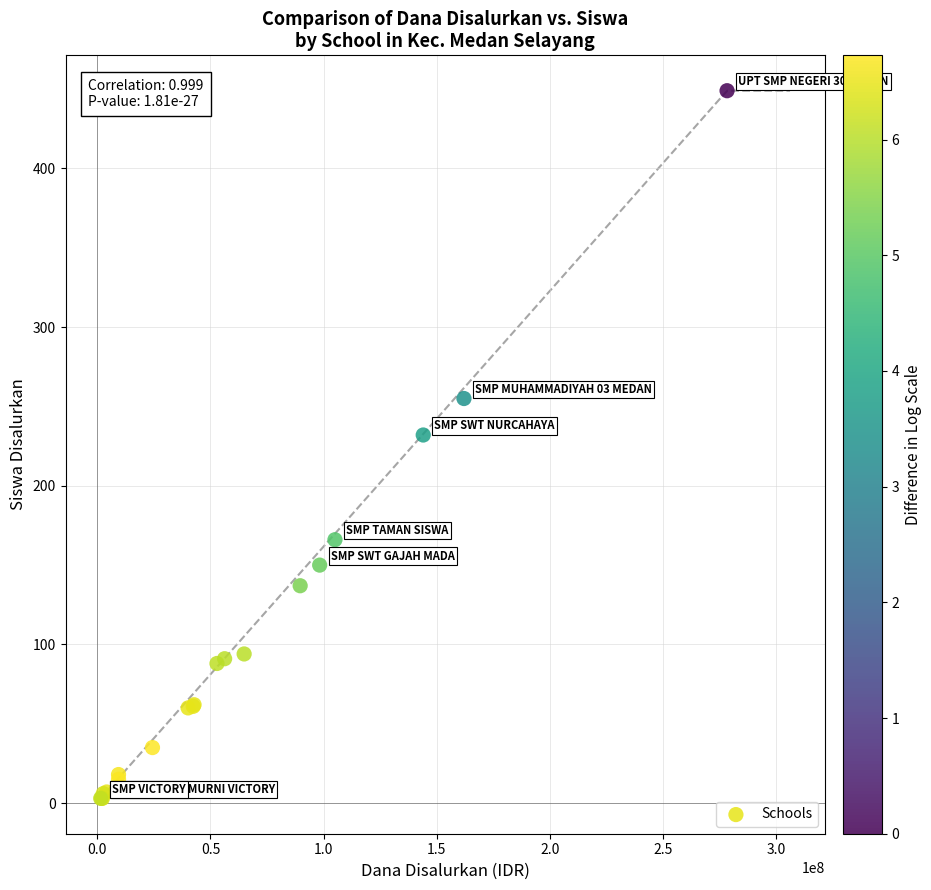

What Y value in the scatter plot is closest to 226?

232